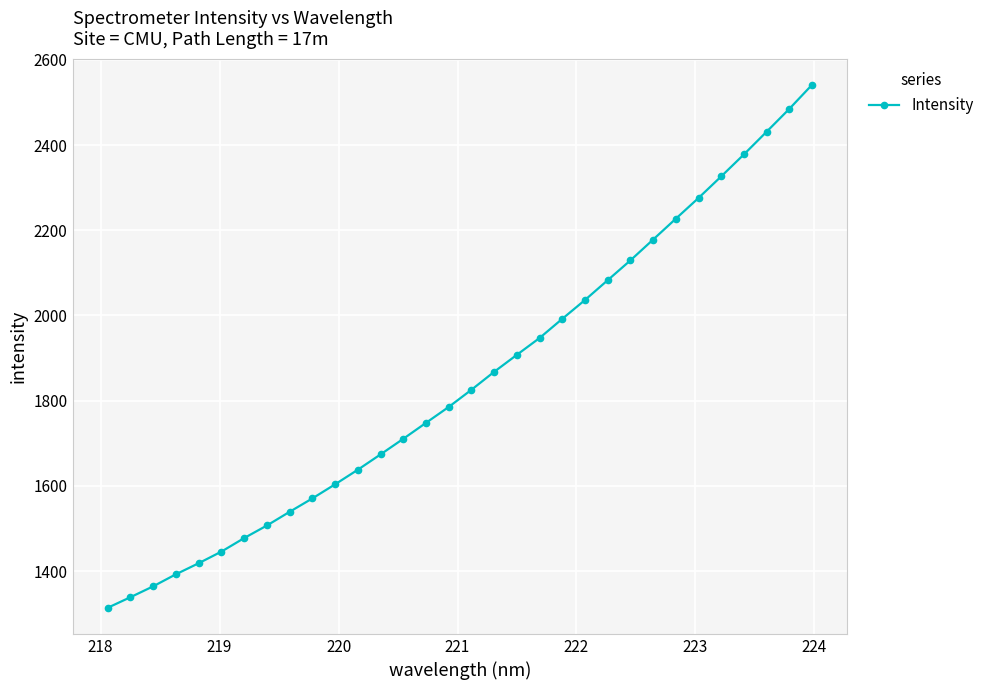

What is the value of the 17th point from the left?

1825.7